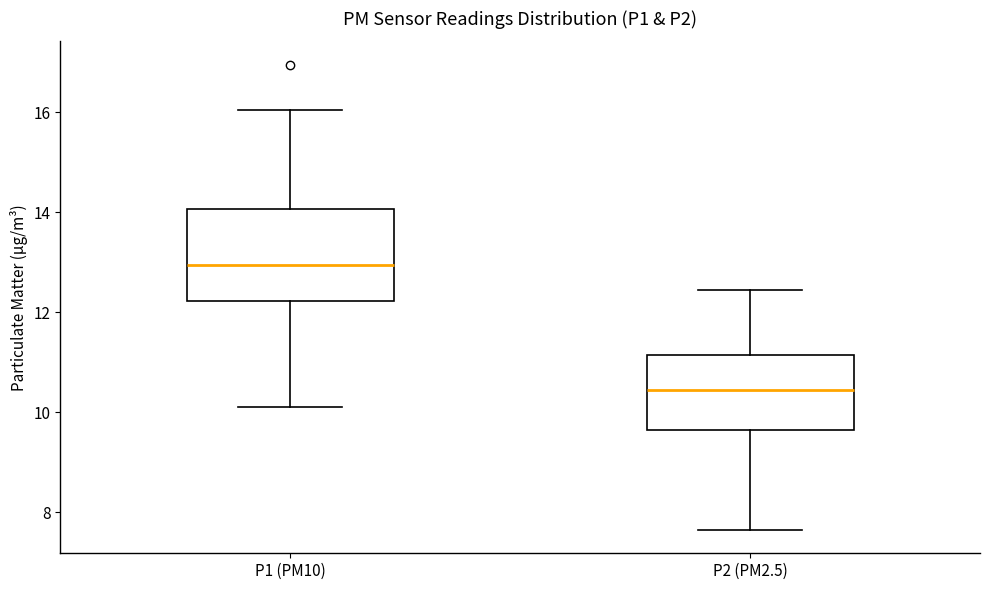

Reading left to right, transcribe this box plot: for each box, give where its median line is, the range the box spans, and where its two whiskers end, as read against the y-axis. The values are not printed on the chart, so give them approximately, as read against the axis.

P1 (PM10): median 13.0, box 12.2 to 14.0, whiskers 10.2 to 16.0
P2 (PM2.5): median 10.4, box 9.6 to 11.2, whiskers 7.6 to 12.4